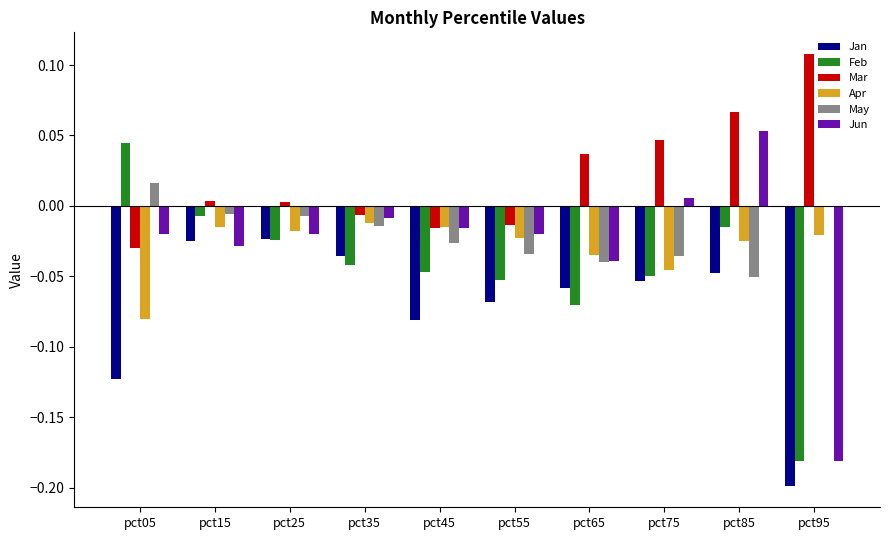

At which category is the sum across all series the highest?

pct85